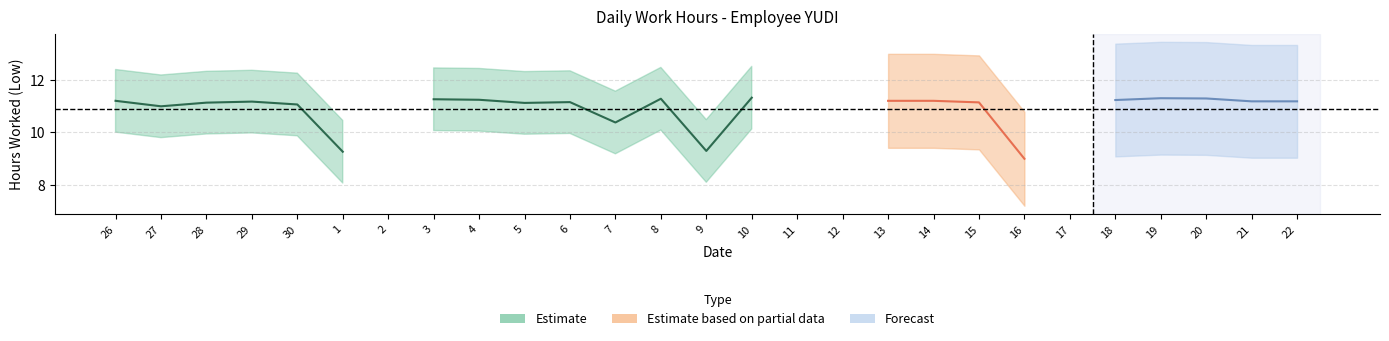

Where is the first local minimum?

27